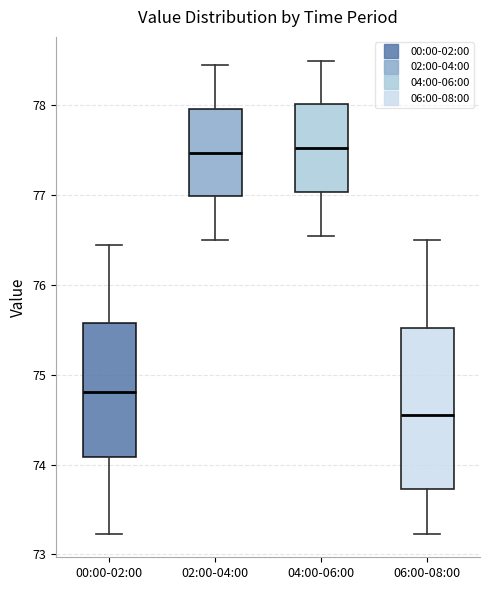

Reading left to right, read every box against the y-axis: the position of its median line, the range the box covers, and the ends of its whiskers. The values are not printed on the chart, so give them approximately, as read against the axis.

00:00-02:00: median 74.8, box 74.1 to 75.6, whiskers 73.2 to 76.5
02:00-04:00: median 77.5, box 77.0 to 78.0, whiskers 76.5 to 78.5
04:00-06:00: median 77.5, box 77.0 to 78.0, whiskers 76.6 to 78.5
06:00-08:00: median 74.6, box 73.7 to 75.5, whiskers 73.2 to 76.5